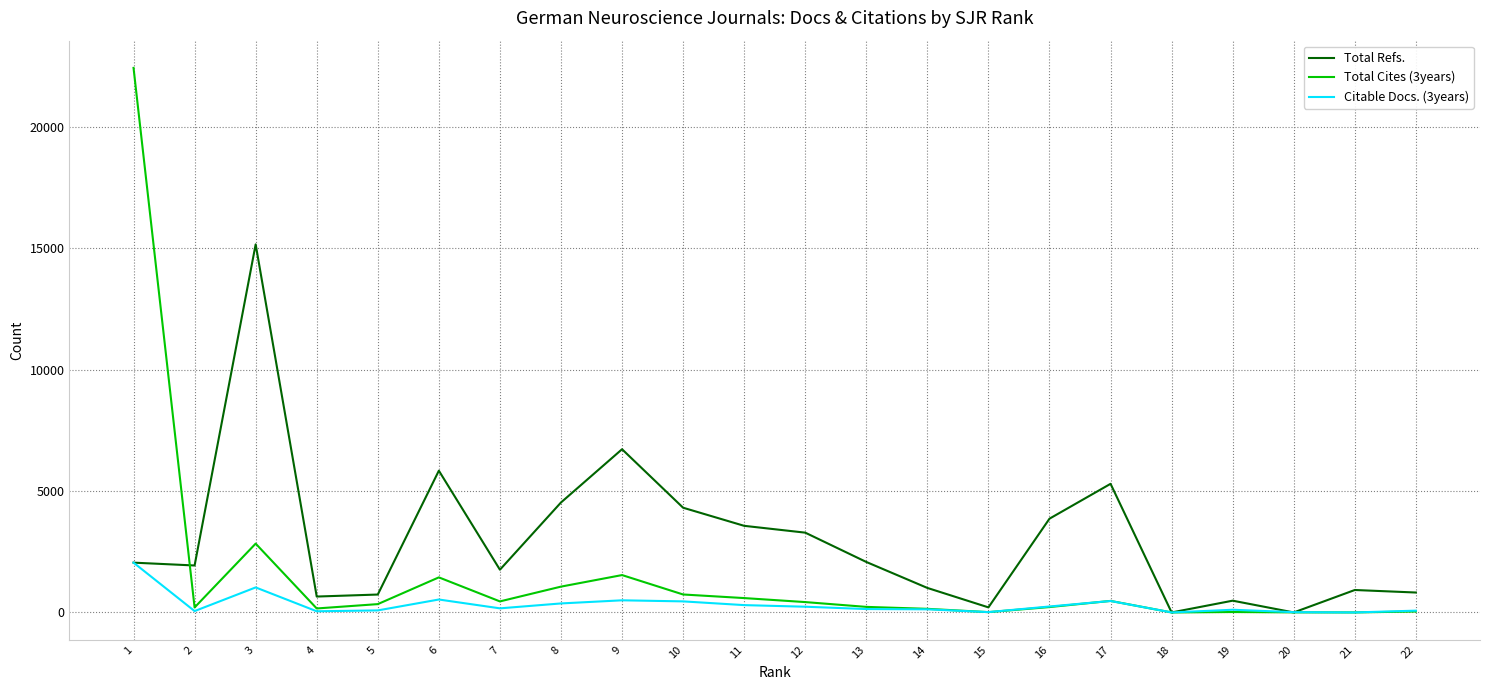

Which category has the highest value in the Total Cites (3years) series?

1